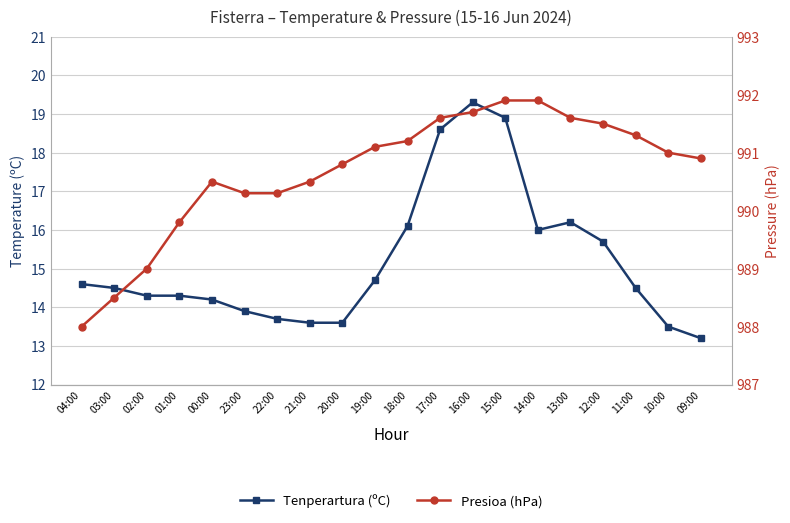

How many values in the Tenperartura (ºC) series exceed 14?

14